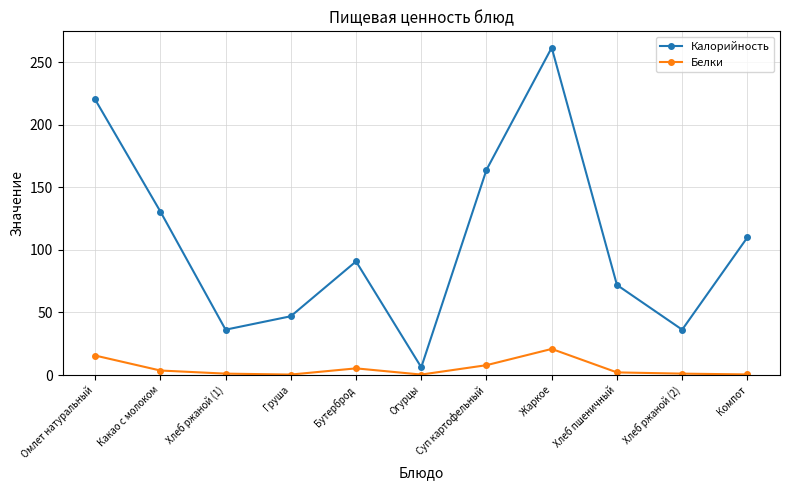

How many lines are shown in the chart?

2